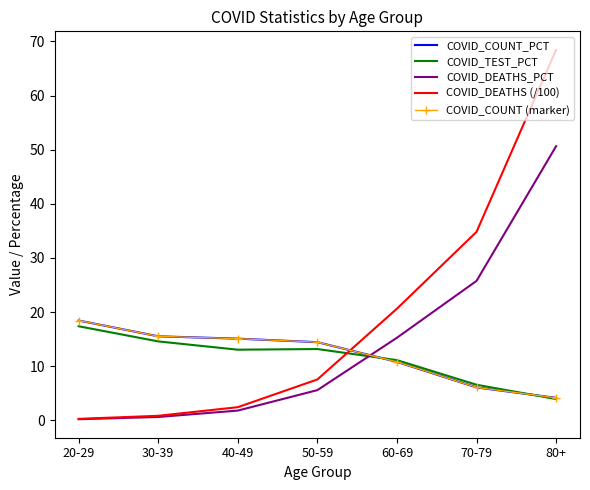

What is the approximate value of COVID_TEST_PCT at 80+?

3.9